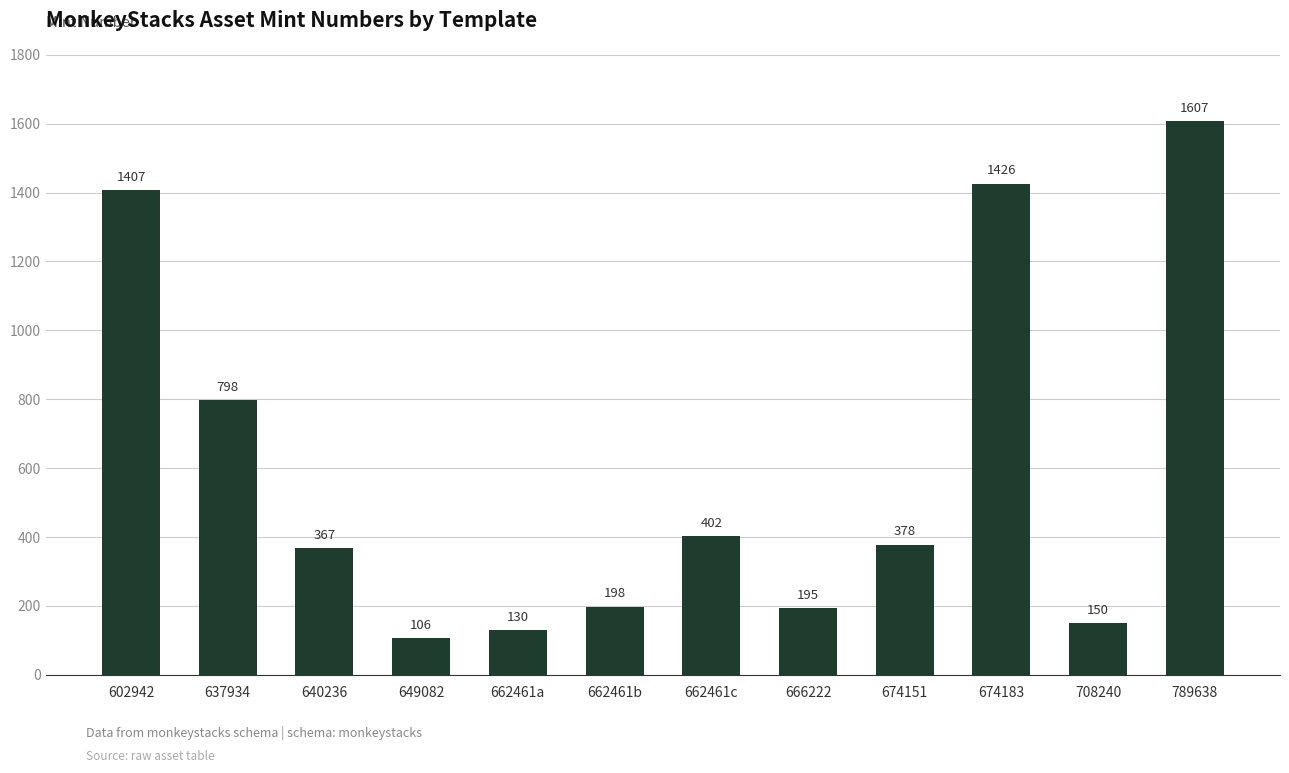

Which category has the highest value across all series?

789638